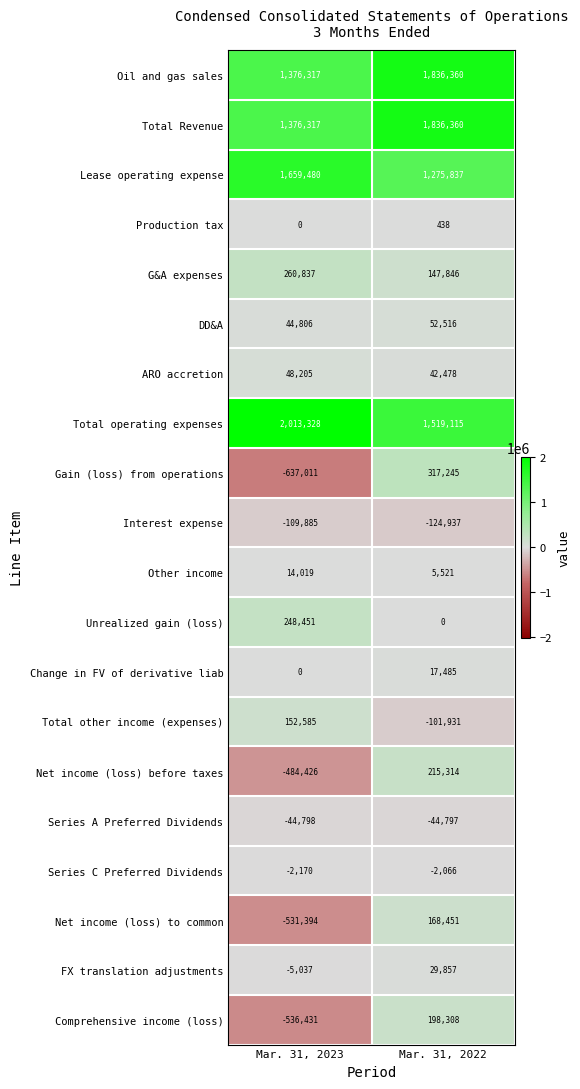

Where is Oil and gas sales nearest to the value 1606338?

Mar. 31, 2023